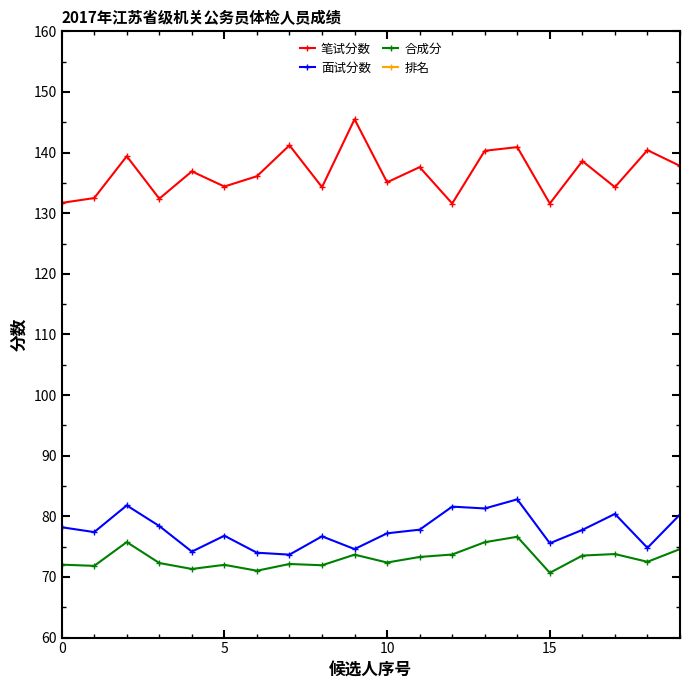

Is it true that 笔试分数 equals 141.2 at 7?

True